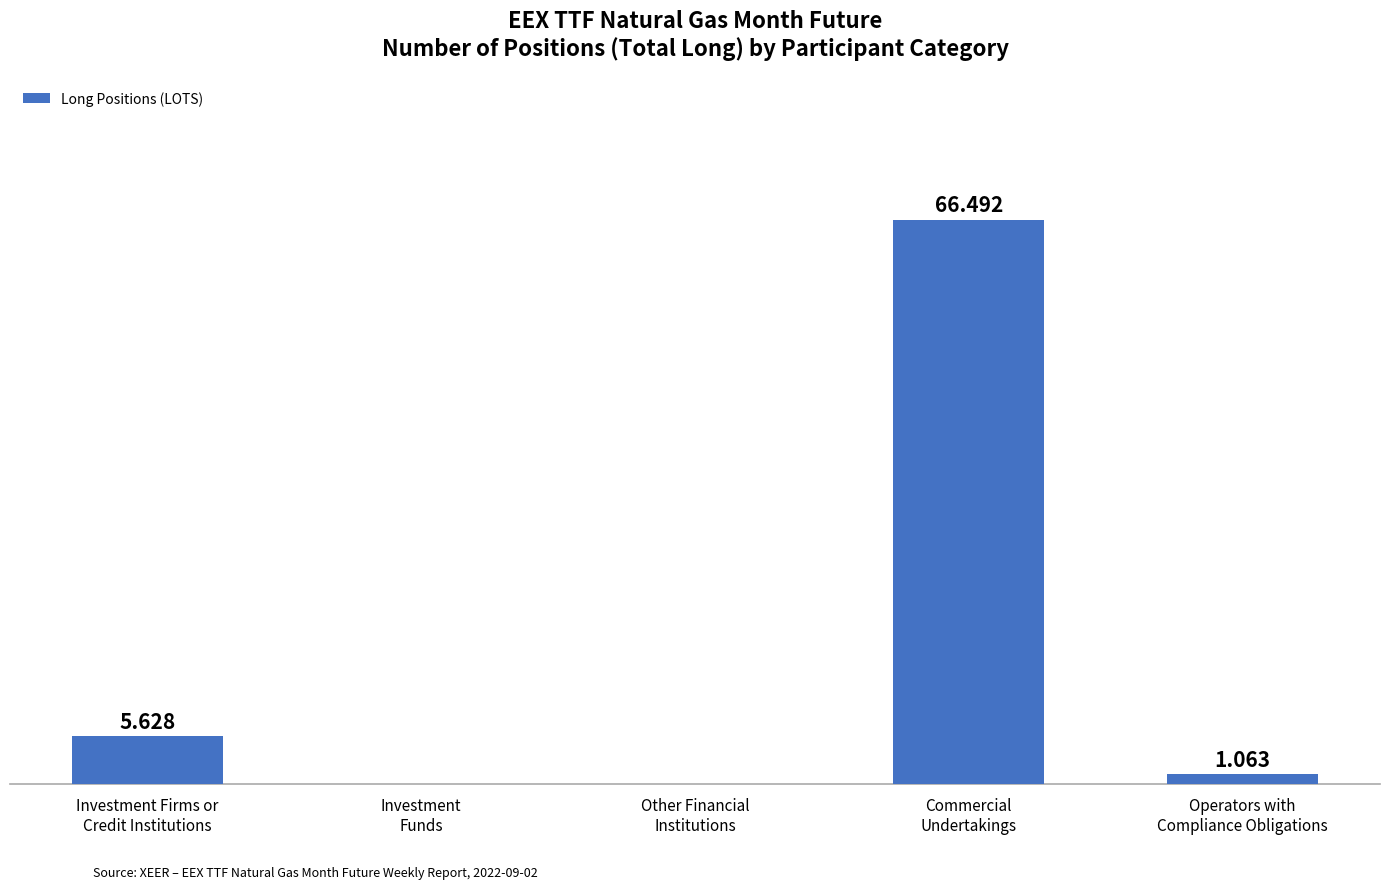

What is the maximum value shown in the chart?

66492